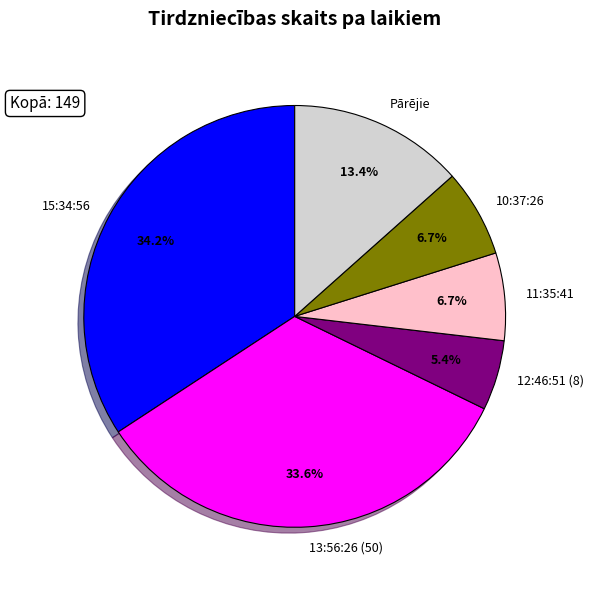

Does 10:37:26 account for over 50% of the chart?

No